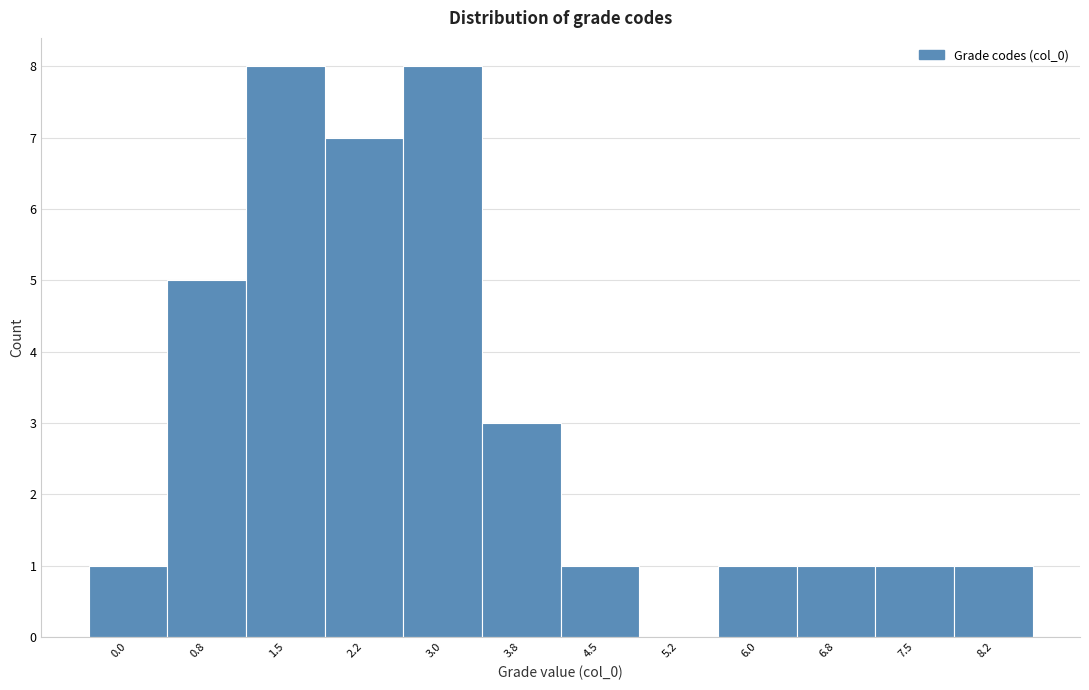

Reading left to right, extract all data points from this chart.

0.0=1	0.8=5	1.5=8	2.2=7	3.0=8	3.8=3	4.5=1	5.2=0	6.0=1	6.8=1	7.5=1	8.2=1